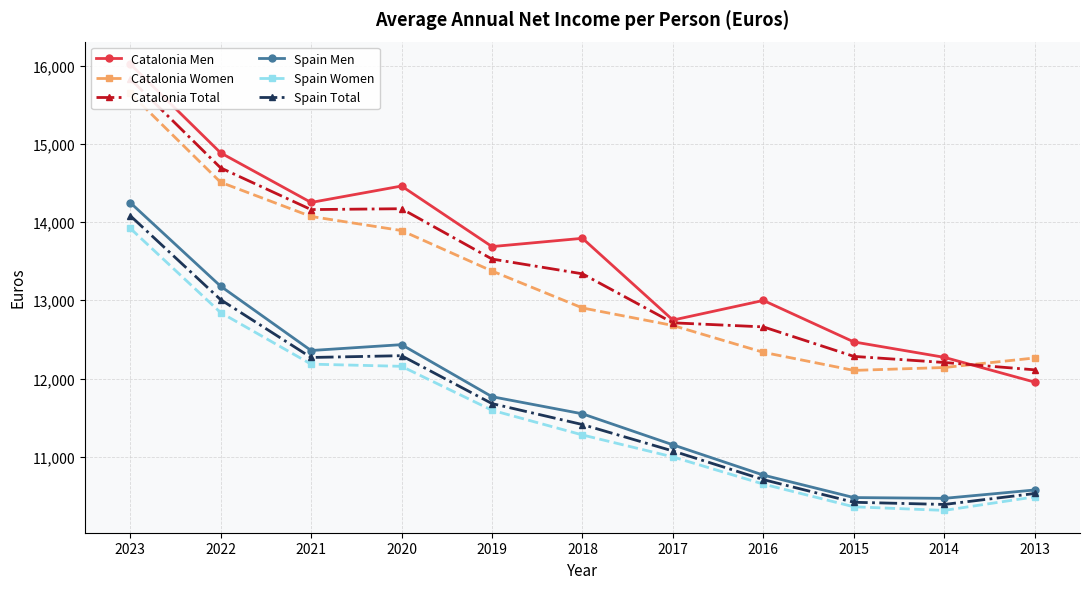

Where is the first local minimum for Catalonia Women?

2015